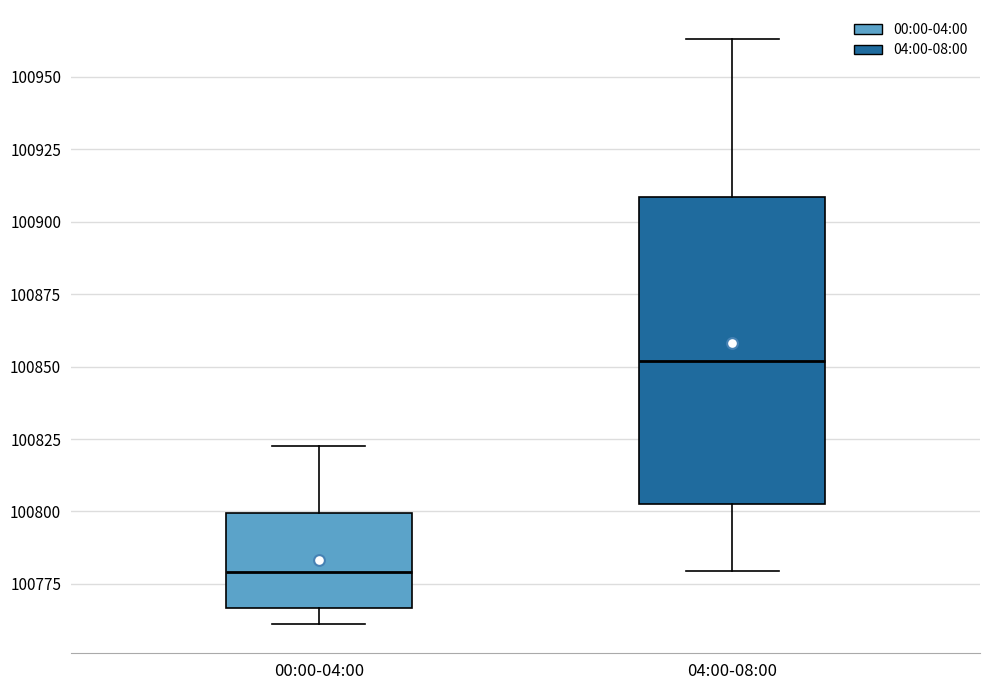

Which box has the lowest median line?

00:00-04:00